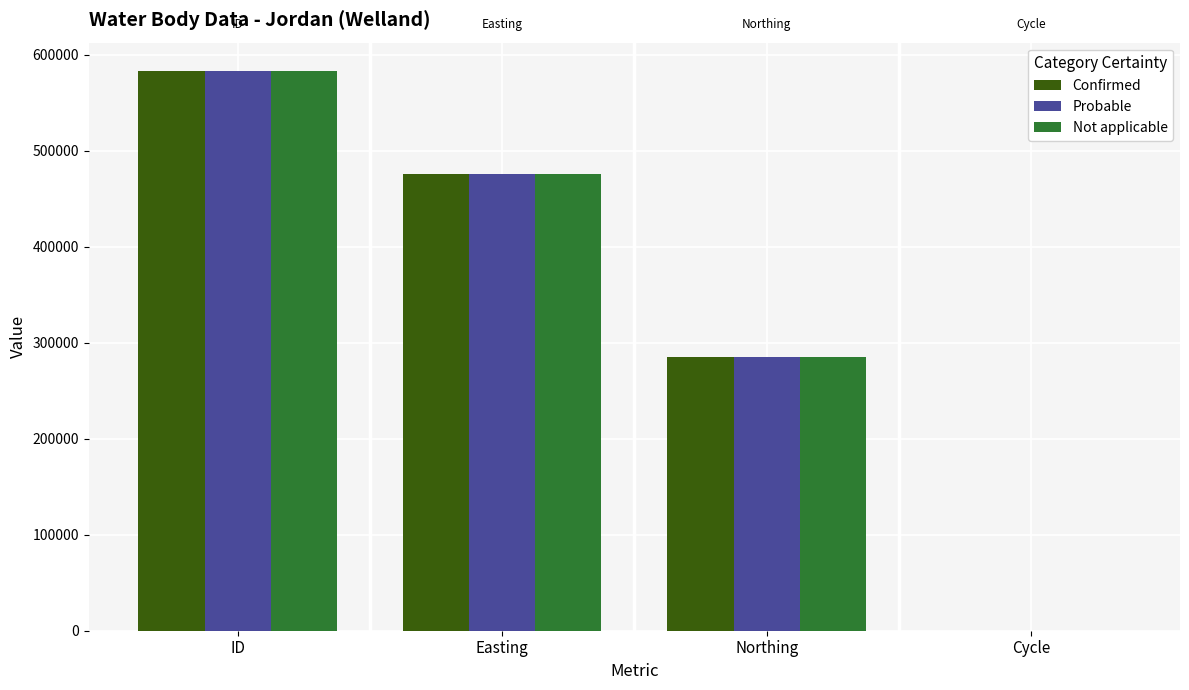

Reading left to right, what are all the values shown in this chart?

Confirmed: 583621	475469	285500	3
Probable: 583622	475469	285500	3
Not applicable: 583623	475469	285500	3